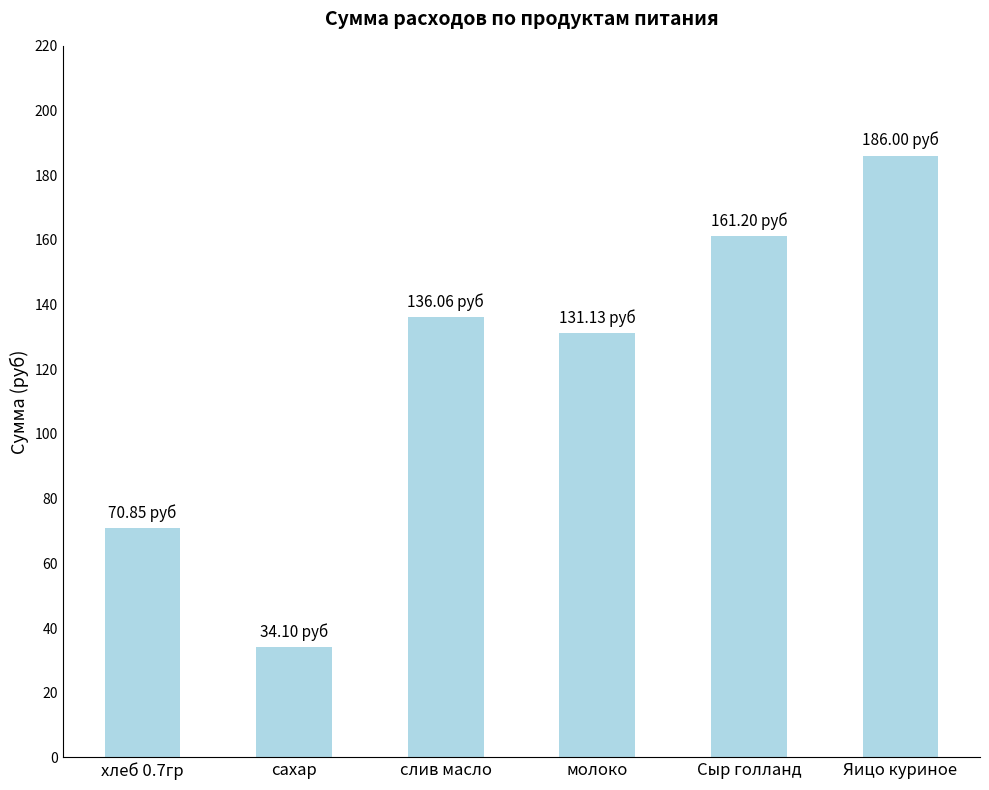

What is the sum of the values at хлеб 0.7гр and Яицо куриное?

256.9